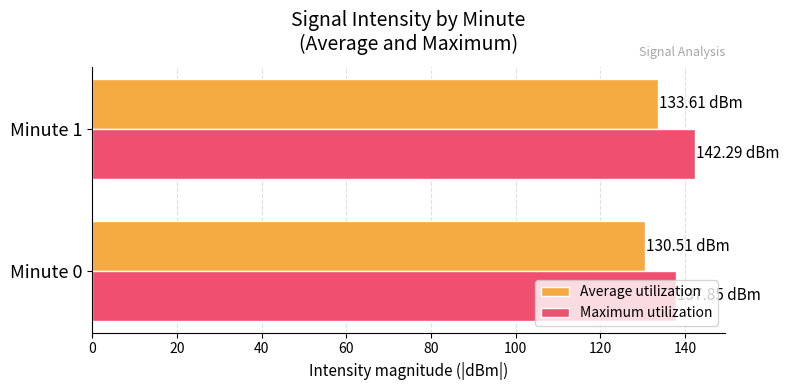

List the series in order of their peak value, highest first.

Maximum utilization, Average utilization